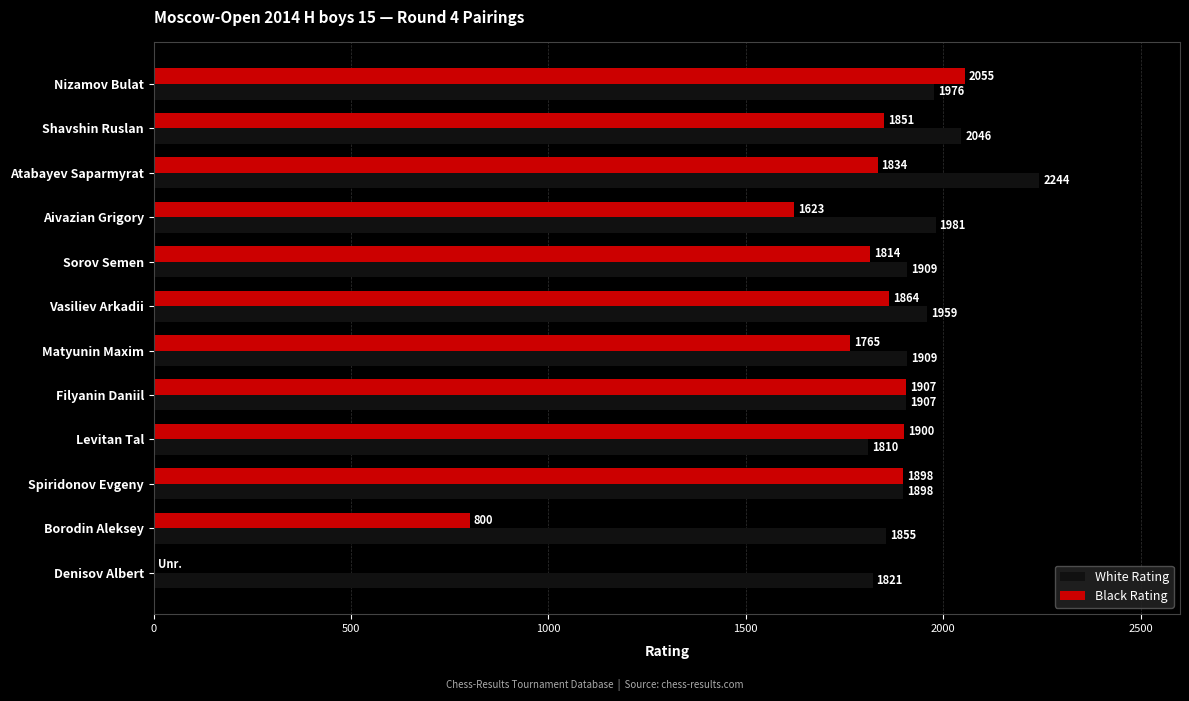

The Black Rating series shows 890 at Matyunin Maxim. True or false?

False